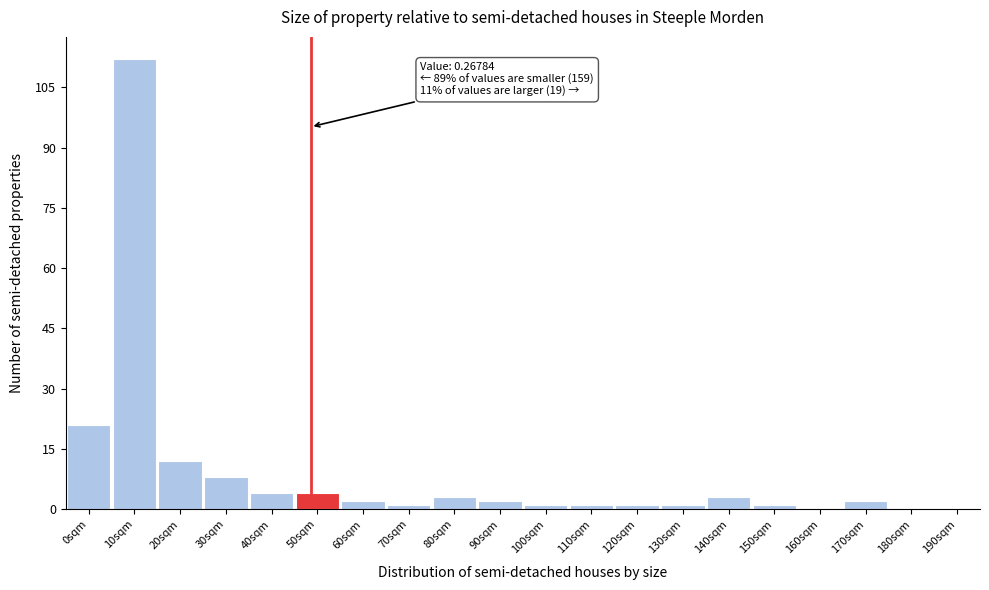

Reading left to right, extract all data points from this chart.

0sqm=21	10sqm=112	20sqm=12	30sqm=8	40sqm=4	50sqm=4	60sqm=2	70sqm=1	80sqm=3	90sqm=2	100sqm=1	110sqm=1	120sqm=1	130sqm=1	140sqm=3	150sqm=1	160sqm=0	170sqm=2	180sqm=0	190sqm=0